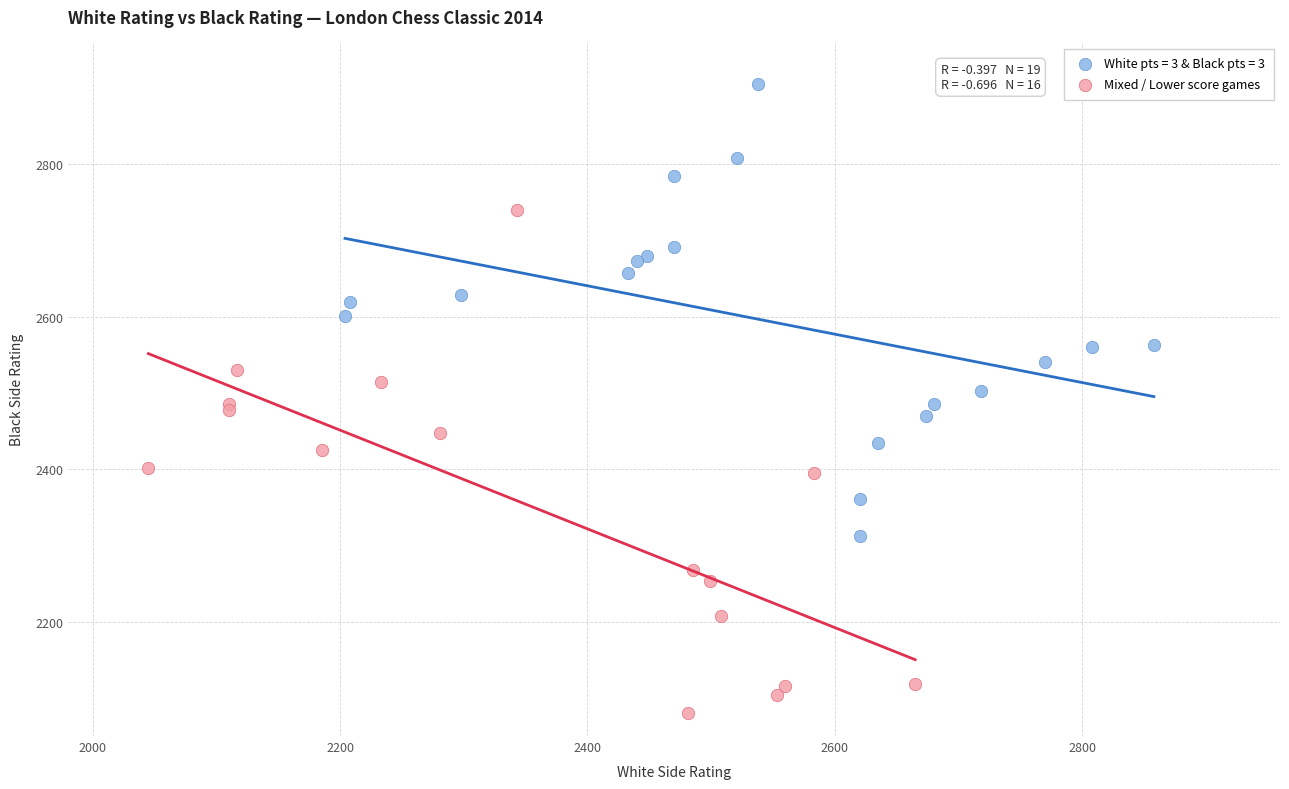

Which series contains the highest Y value?

White pts = 3 & Black pts = 3